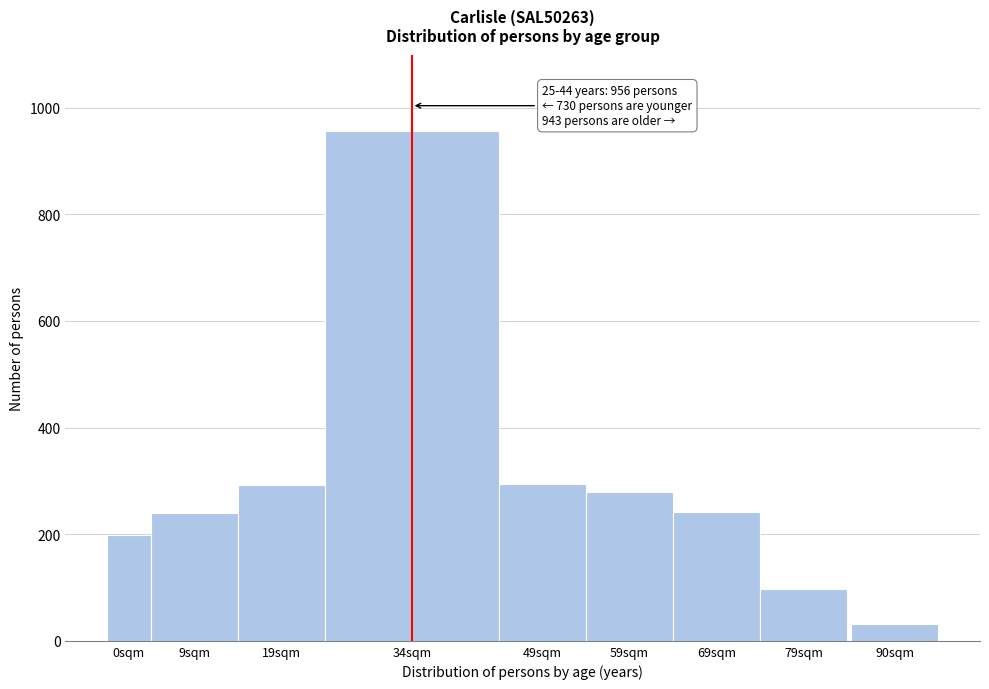

Which category has the lowest value across all series?

90sqm